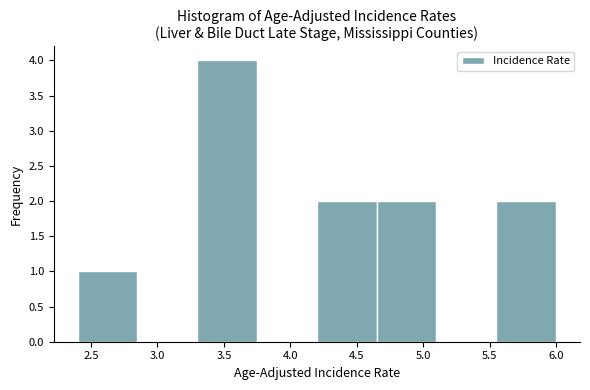

What is the height of the bar covering 5.55 to 6.00 on the x-axis? The values are not printed on the chart, so give them approximately, as read against the axis.

2